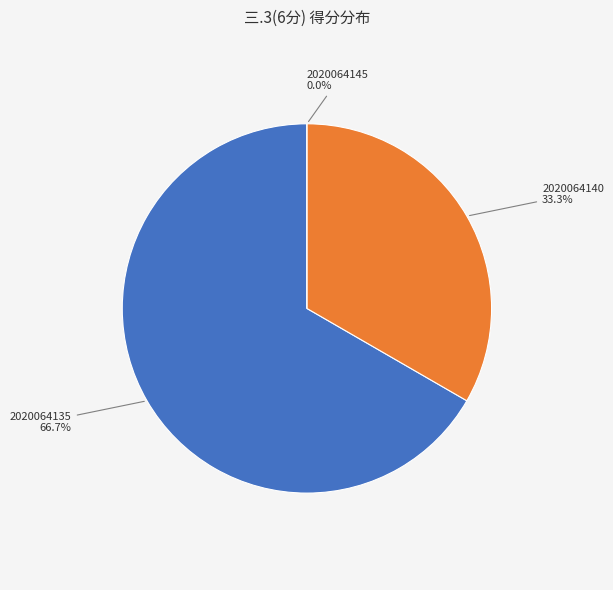

What percentage do 2020064145 and 2020064140 together represent?

33.3%